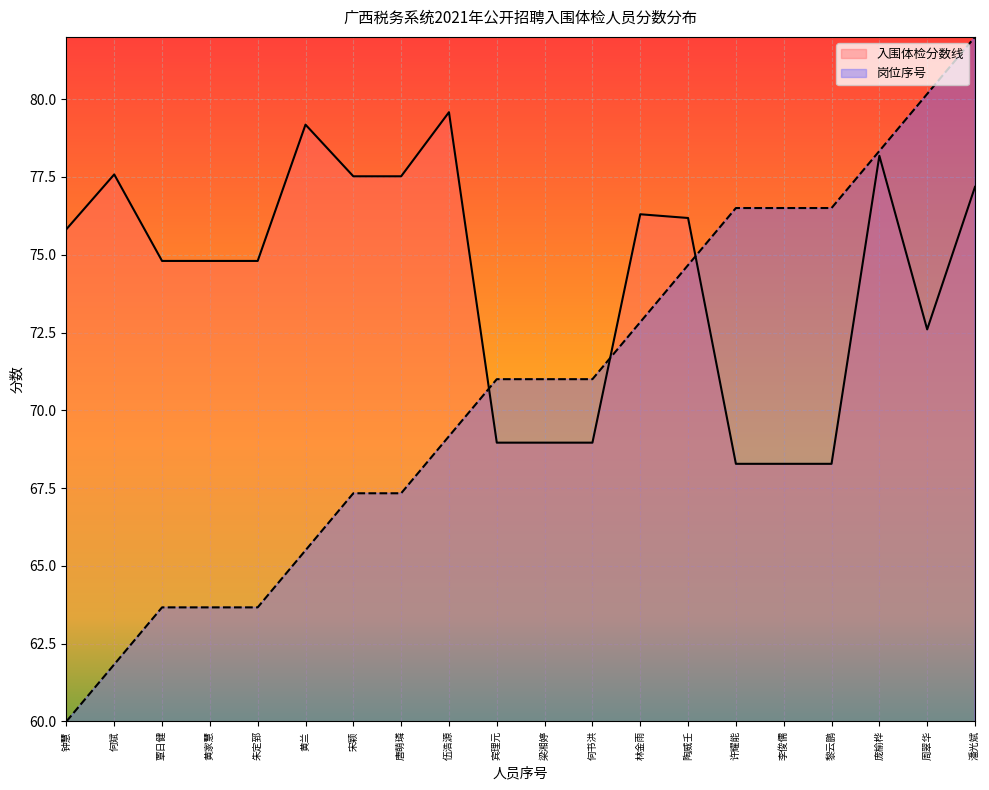

How many series are shown in this chart?

2